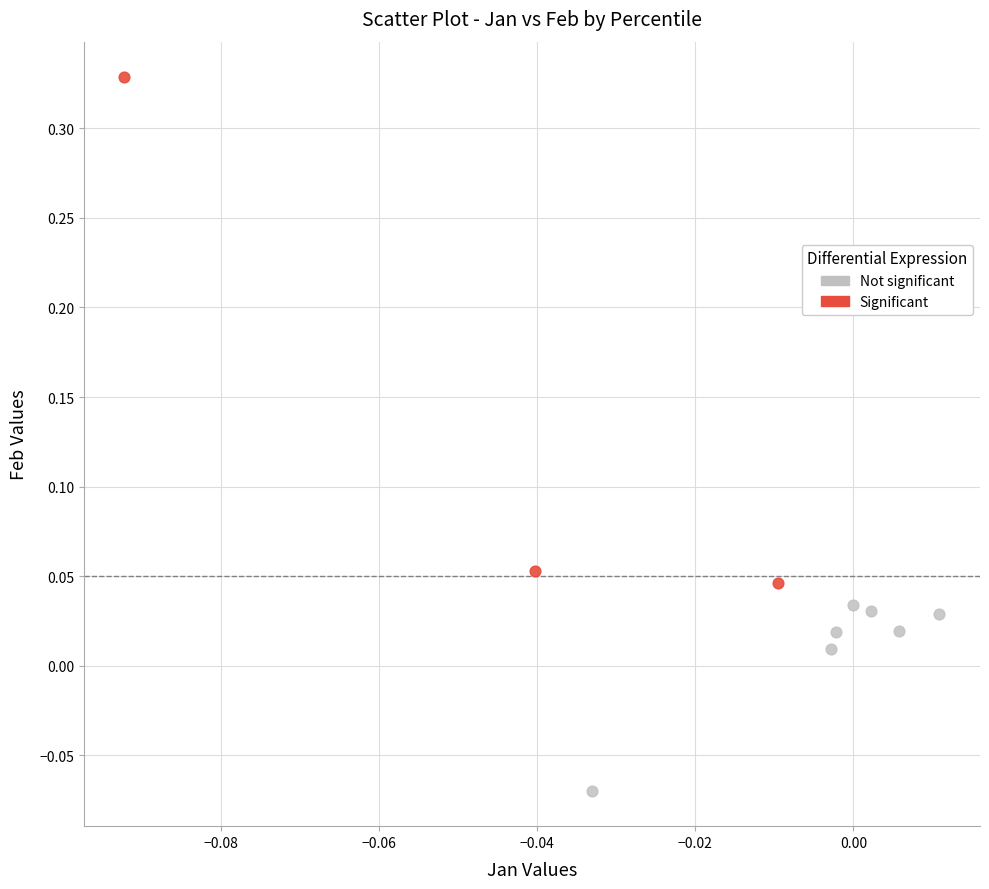

Which series reaches the minimum Y coordinate?

Not significant